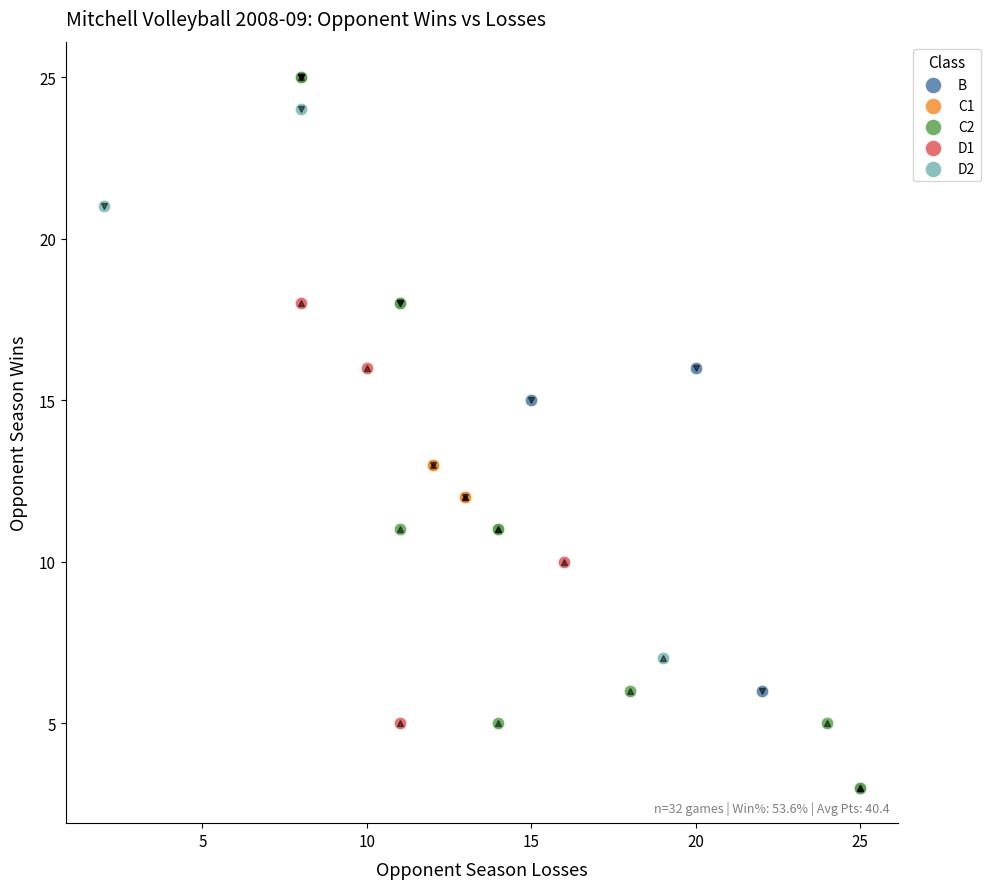

Which series reaches the minimum Y coordinate?

C2